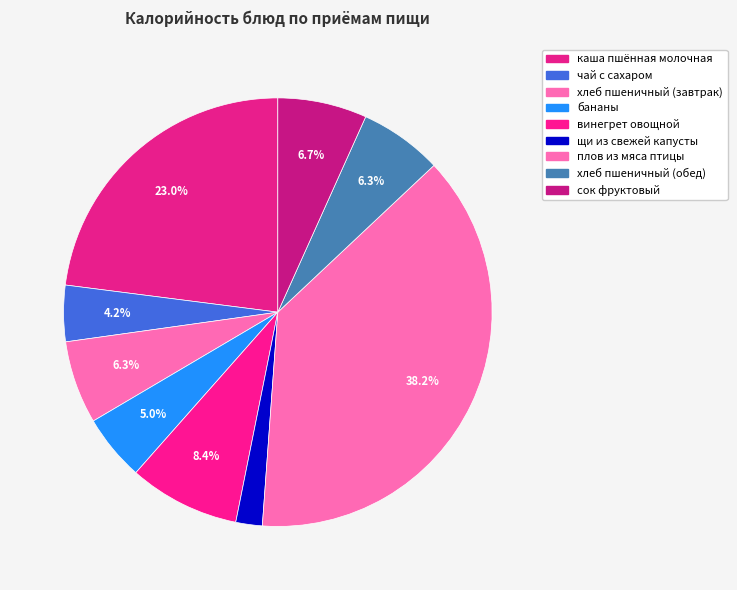

How many slices are in this pie chart?

9